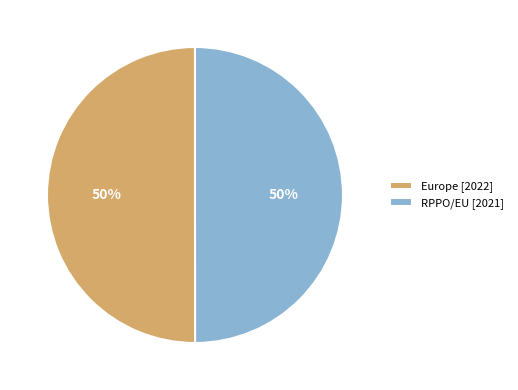

What percentage is the Europe [2022] slice, to the nearest percent?

50%